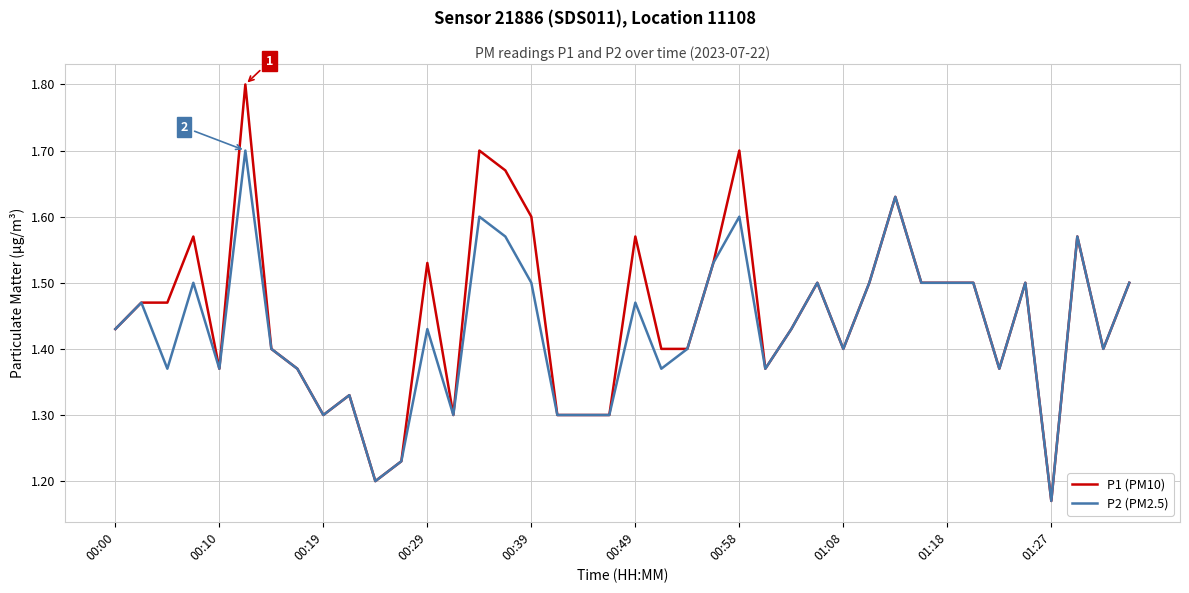

Which series has the largest range (max minus min)?

P1 (PM10)